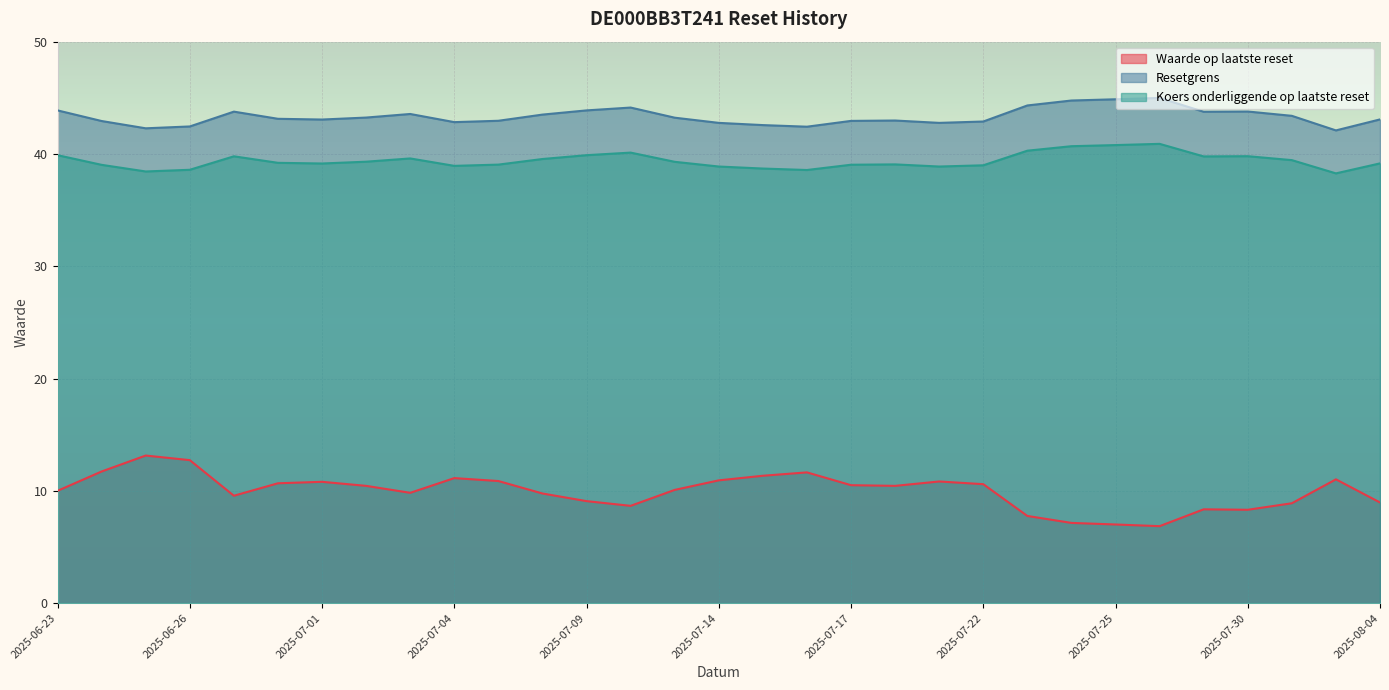

What is the difference between the highest and lowest values at 2025-07-29?

35.4